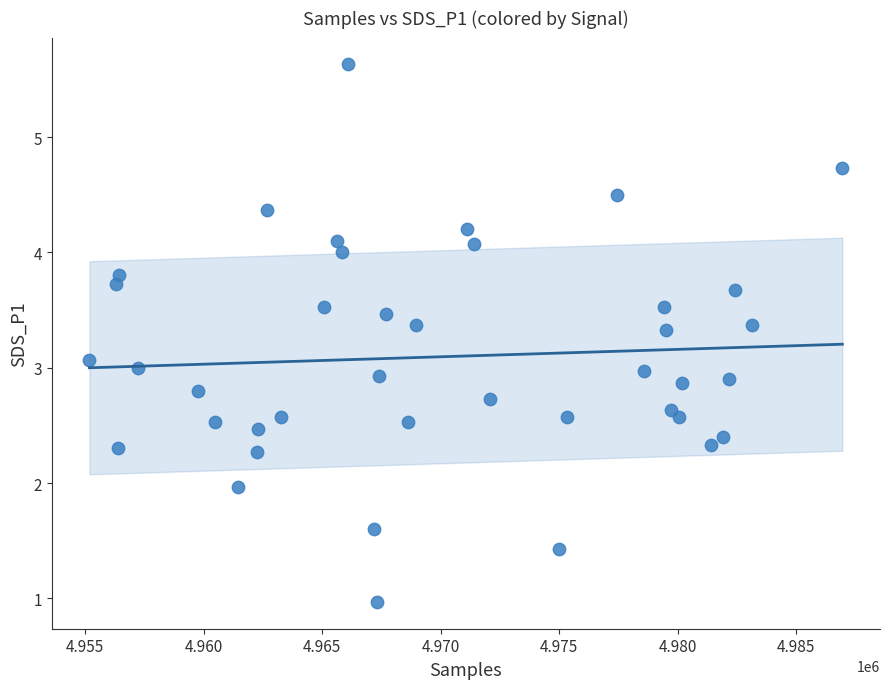

What is the range of X values (max minus min)?

31780.0